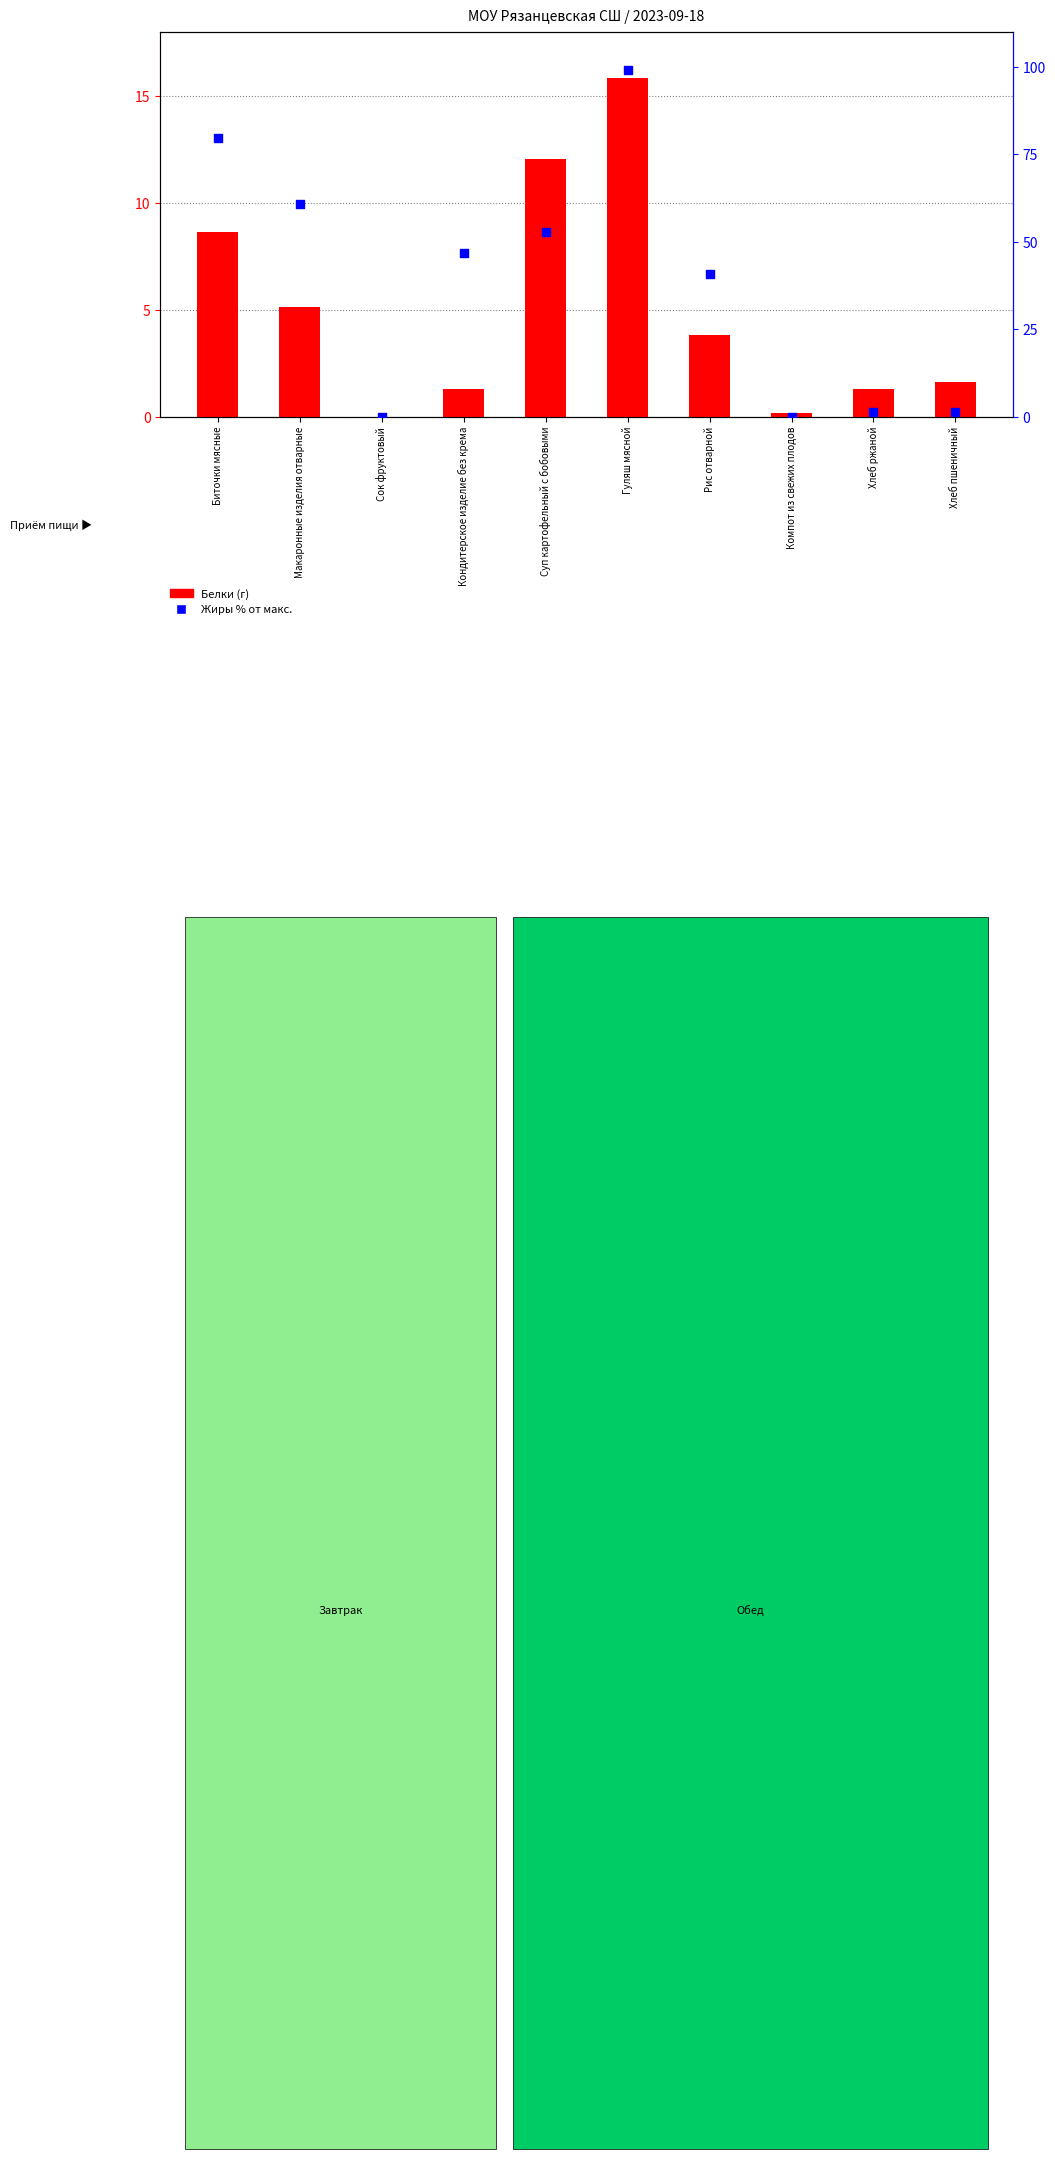

Is the value of Белки (г) at Кондитерское изделие без крема greater than the value of Жиры % от макс. at Хлеб ржаной?

No